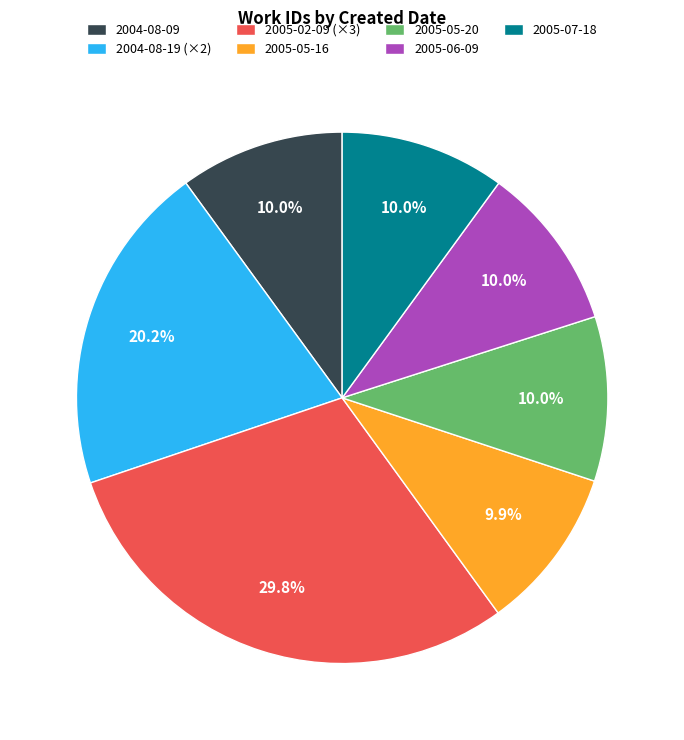

True or false: 2004-08-09 accounts for 18% of the total.

False